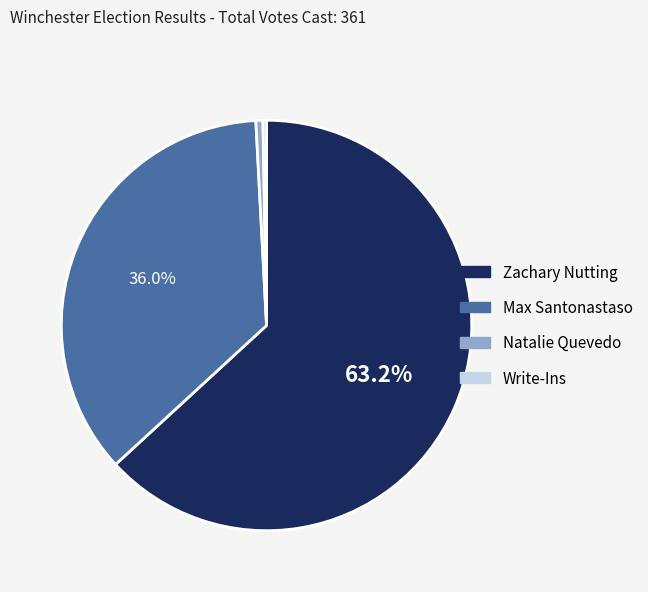

Combined, do Natalie Quevedo and Zachary Nutting account for over 50%?

Yes